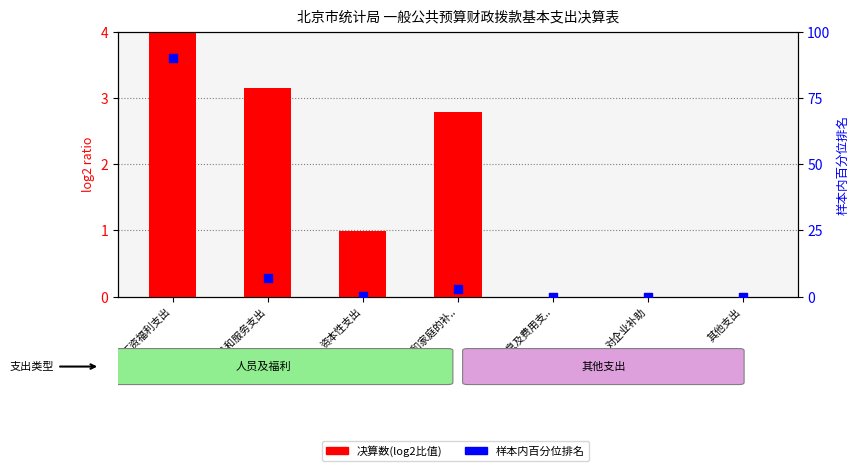

Which series reaches the minimum Y coordinate?

决算数(log2比值)